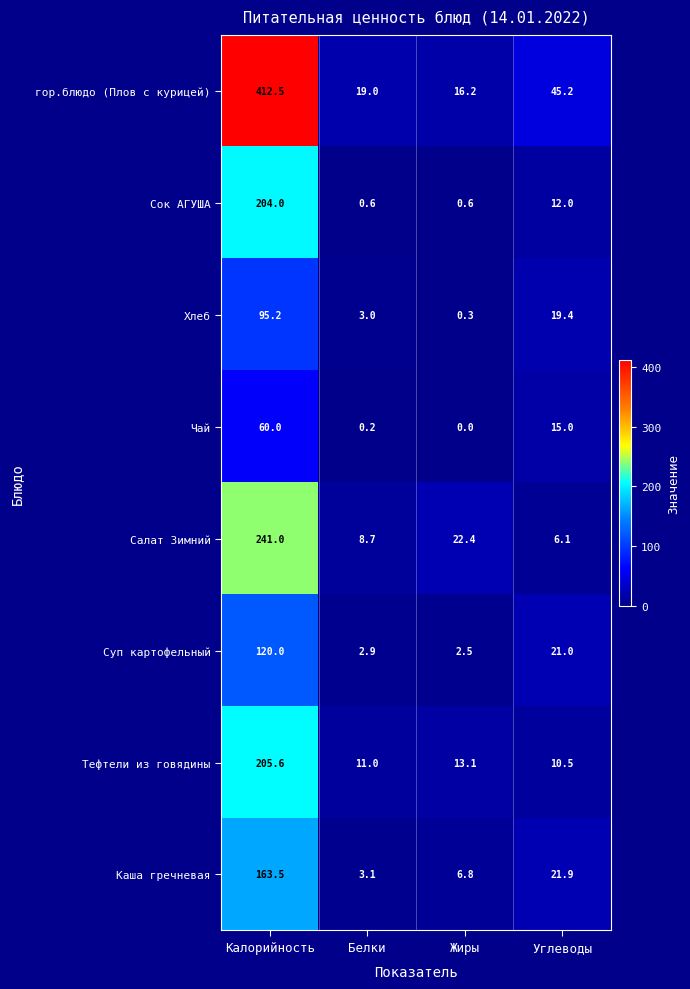

What is the total value across all series at Калорийность?

1501.8